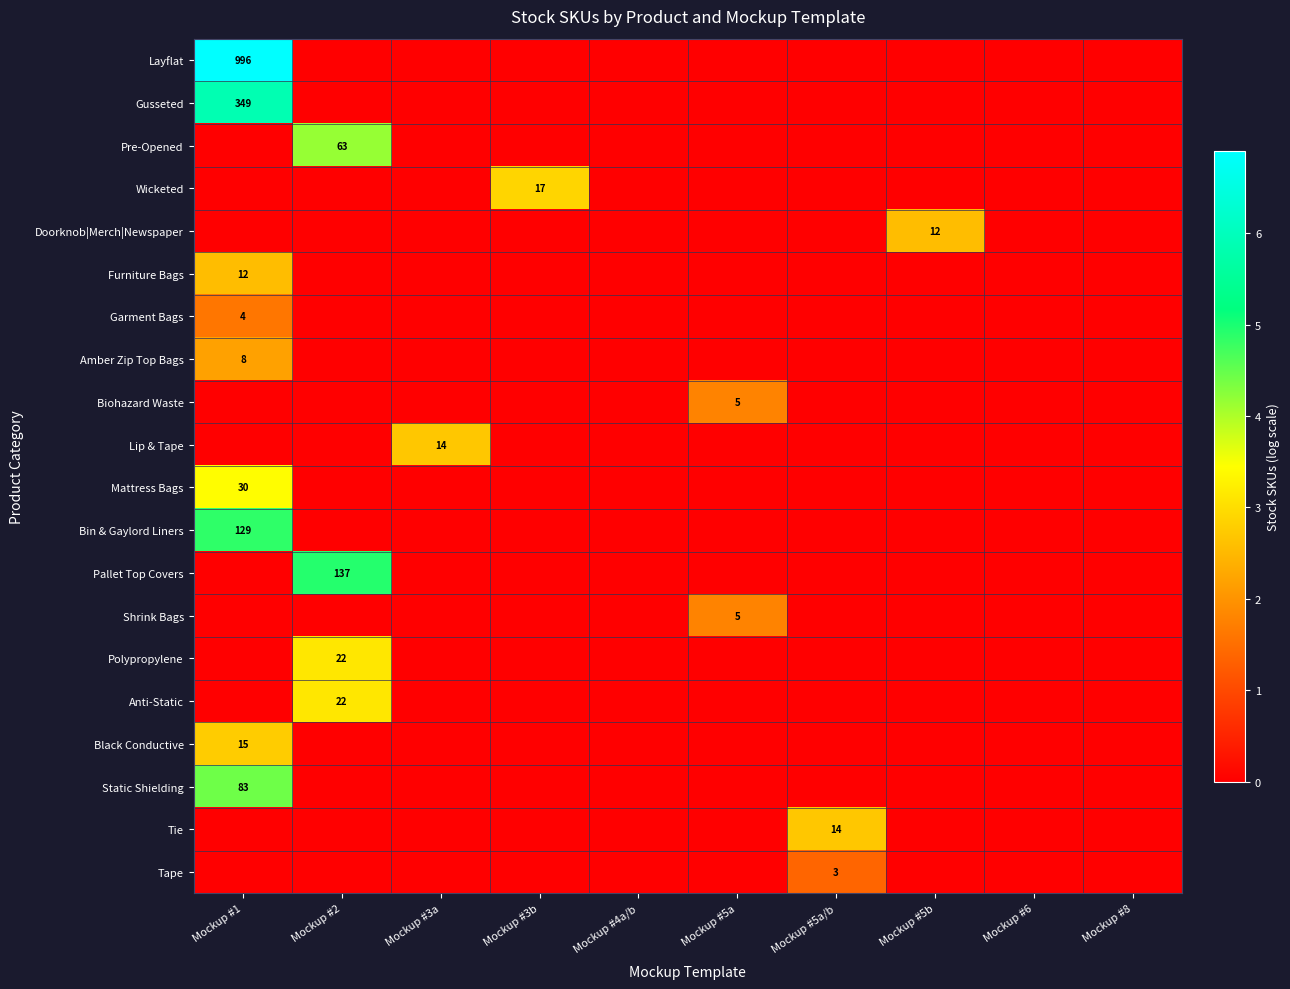

Between Mockup #5b and Mockup #8, which is larger?

Mockup #5b